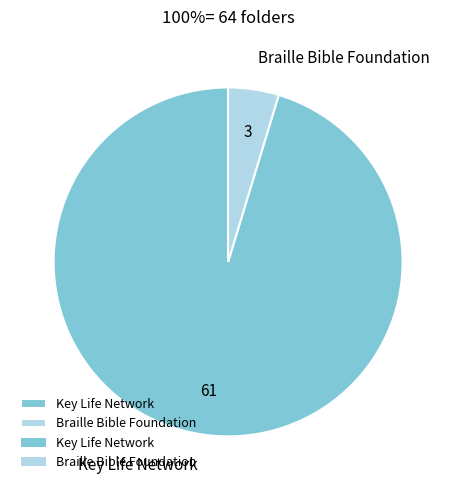

What is the smallest slice in the pie chart?

Braille Bible Foundation